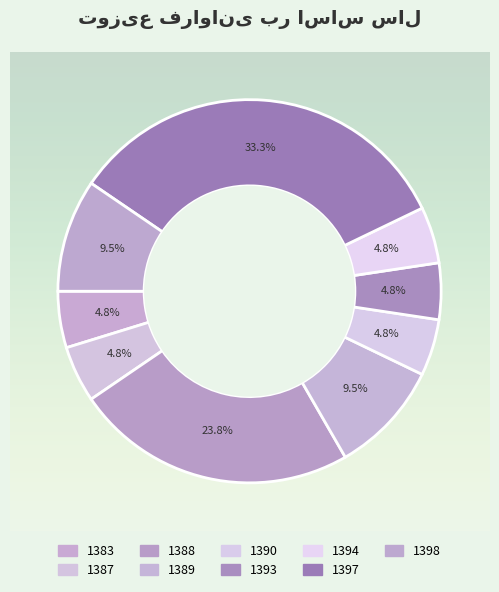

Is it true that 1389 is 10% of the pie?

True